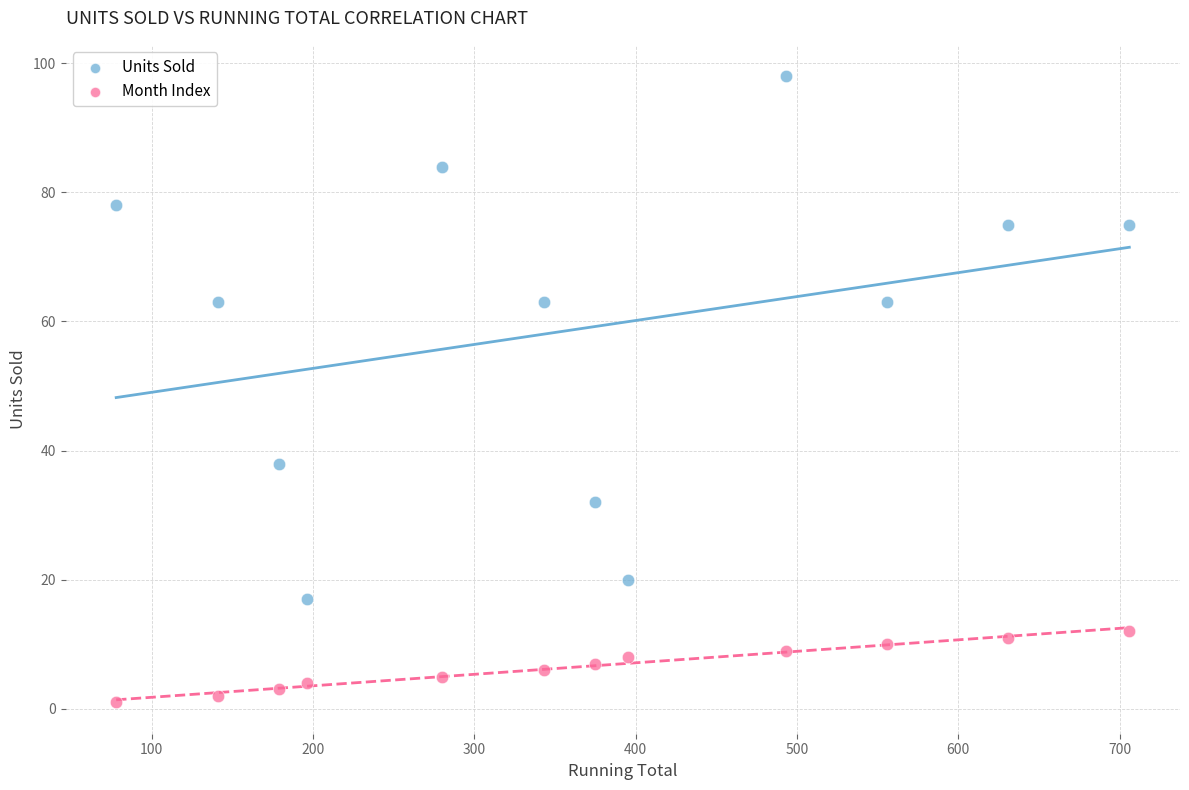

What are all the series names shown in the legend?

Units Sold, Month Index